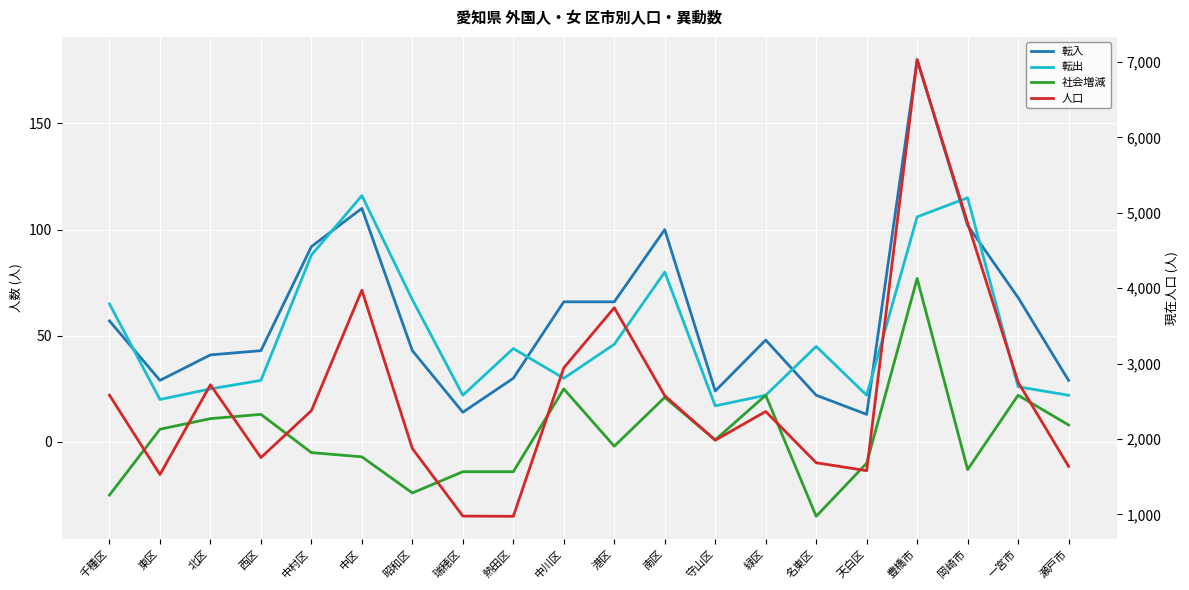

How many categories are shown in the chart?

20